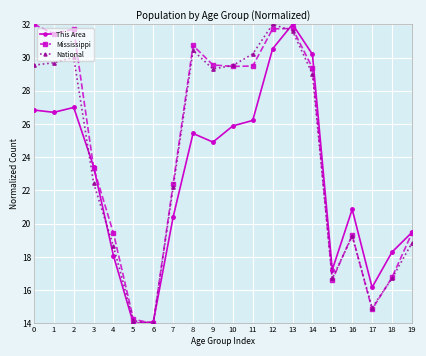

Which series changed the most between 1 and 16?

Mississippi